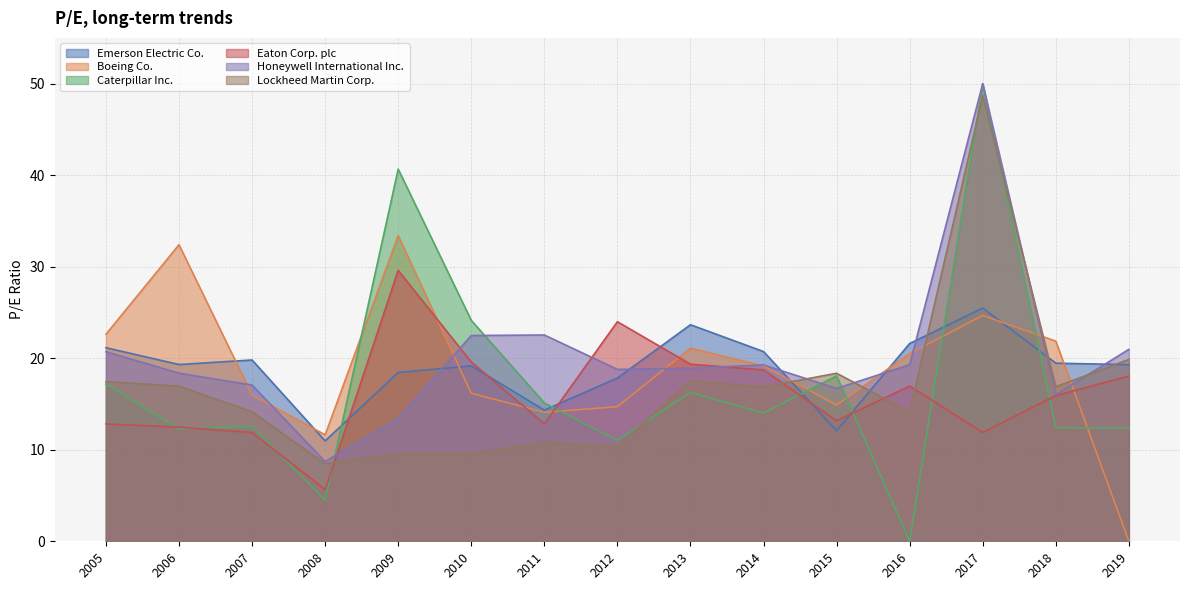

What is the total value across all series at 2009?

145.1